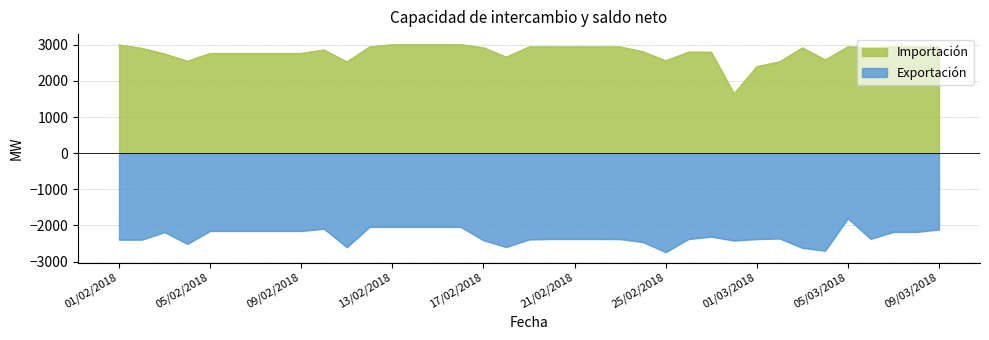

Which category has the lowest value in the Exportación series?

25/02/2018